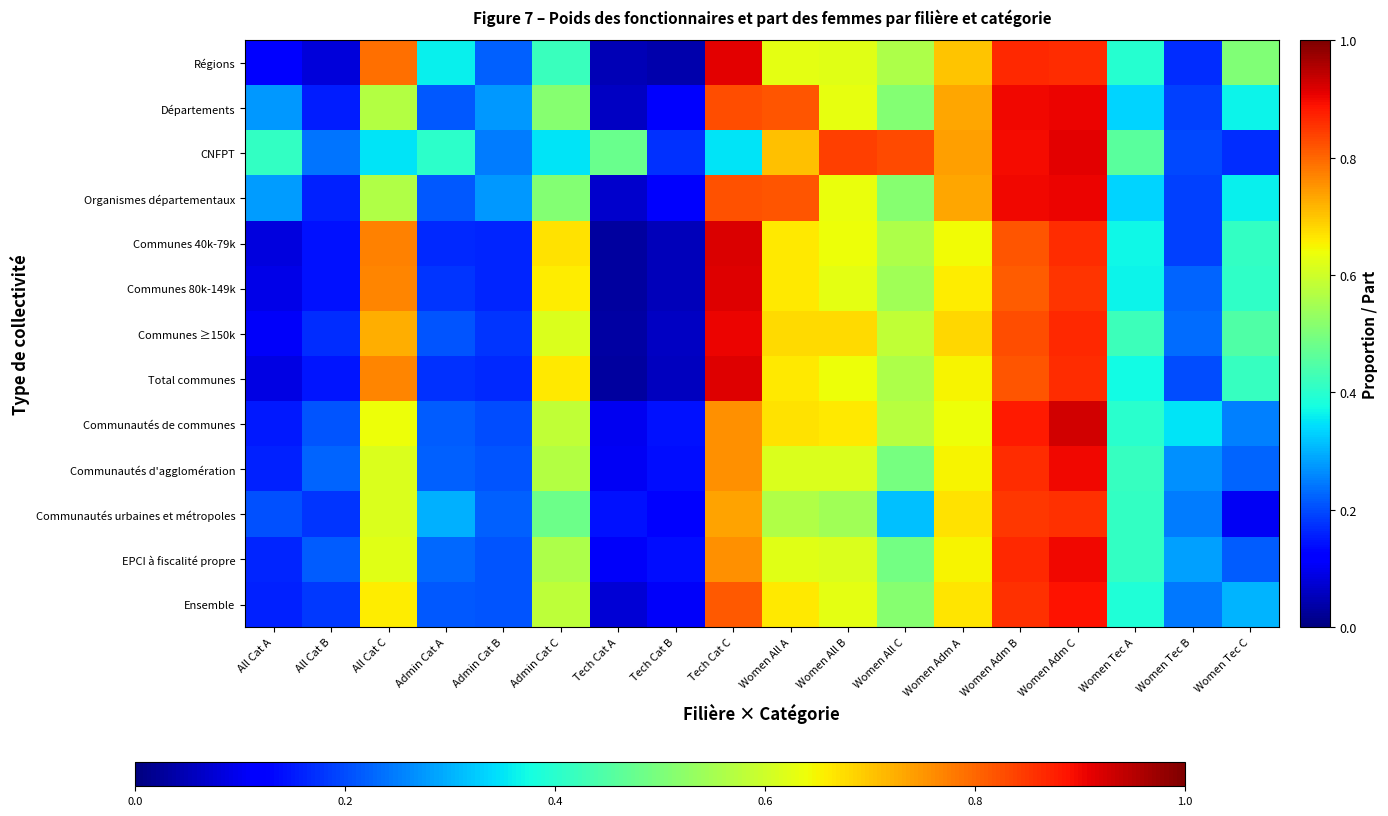

Between Women Tec A and Women All B, which is larger?

Women All B